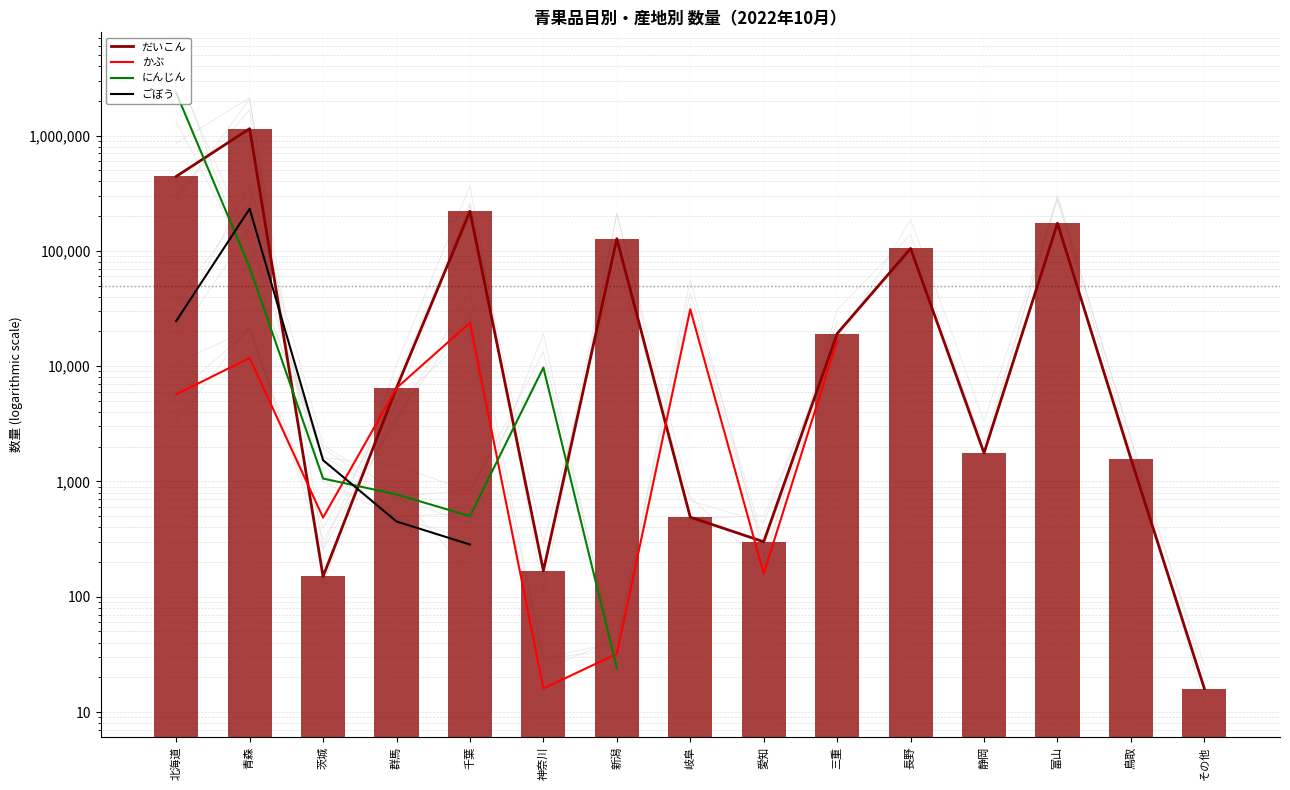

What is the label of the 14th bar from the right?

青森